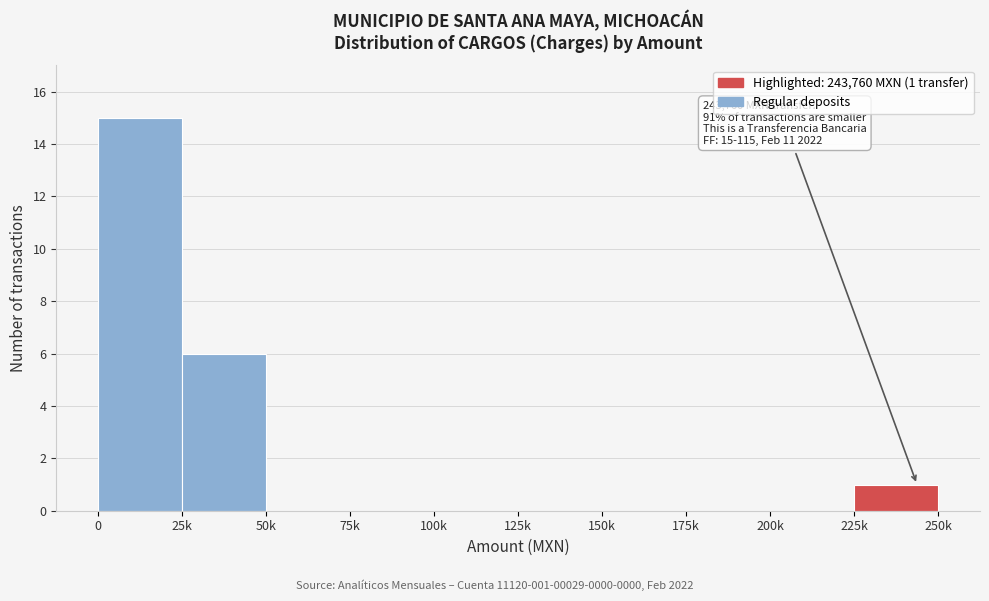

Reading left to right, what are all the values shown in this chart?

0=15	25k=6	50k=0	75k=0	100k=0	125k=0	150k=0	175k=0	200k=0	225k=1